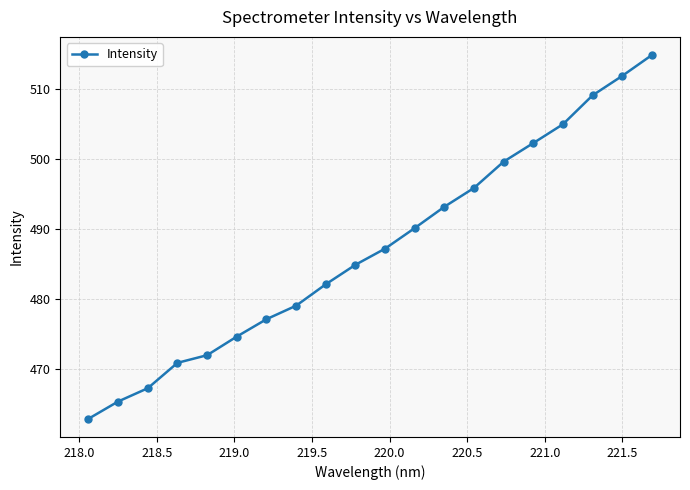

What is the average value?

487.2